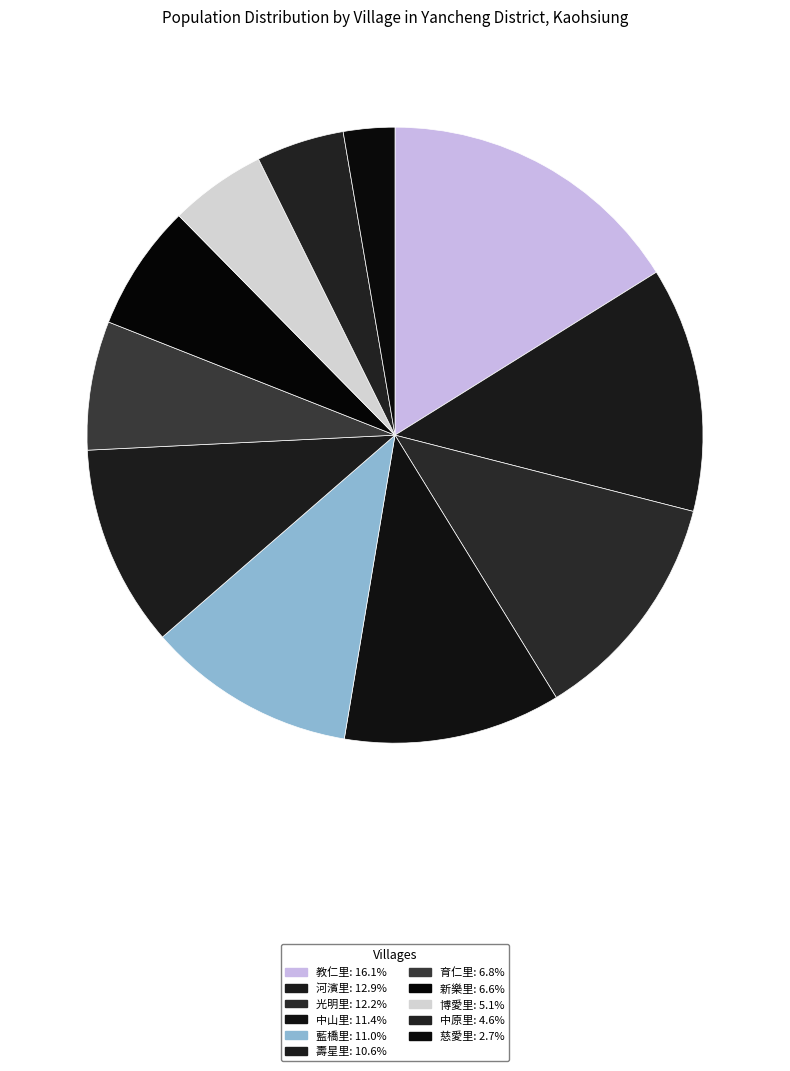

Count the number of slices in the pie.

11